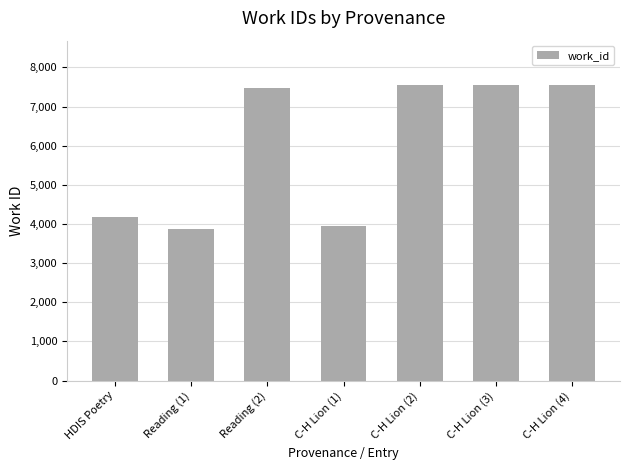

At which label is the value closest to 5708?

HDIS Poetry